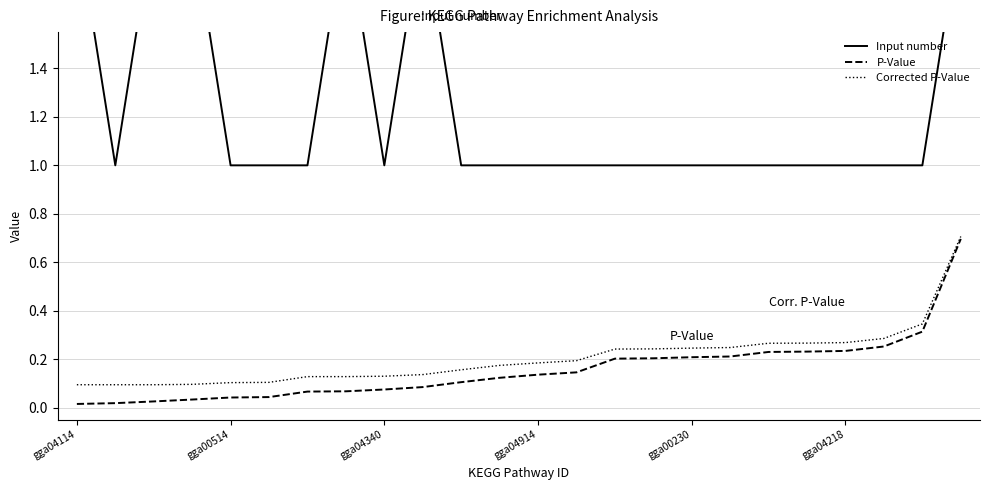

What are all the series names shown in the legend?

Input number, P-Value, Corrected P-Value